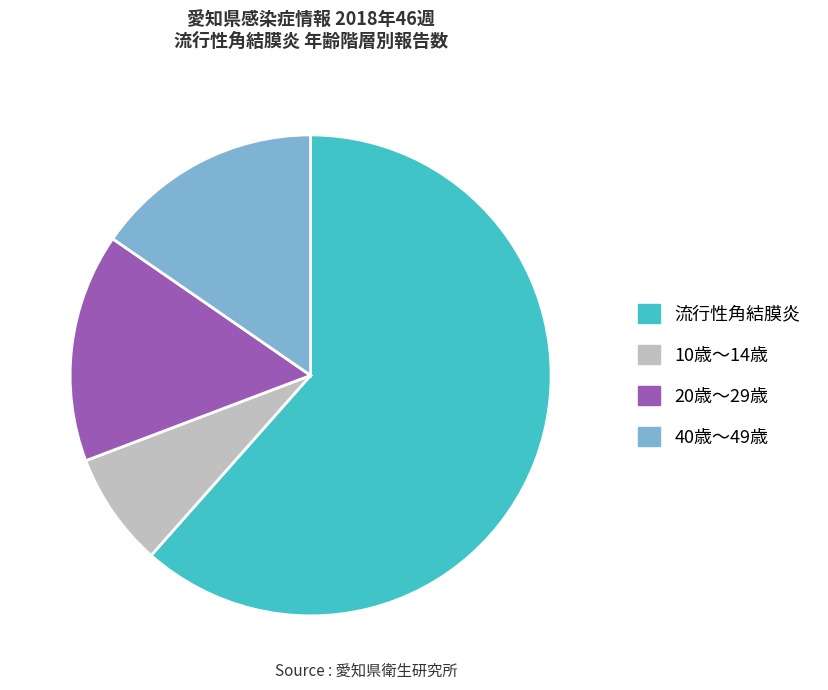

What is the majority slice?

流行性角結膜炎